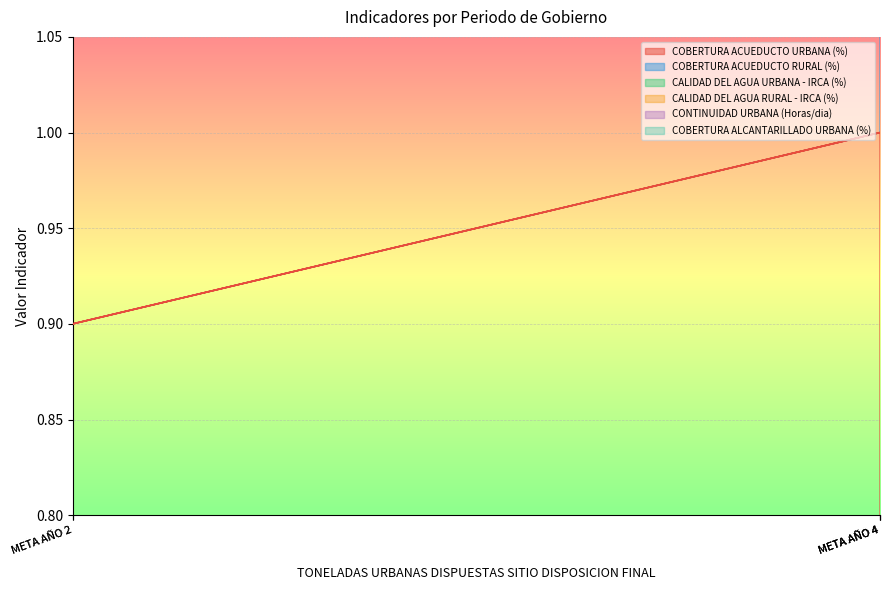

True or false: CALIDAD DEL AGUA RURAL - IRCA (%) and CALIDAD DEL AGUA URBANA - IRCA (%) cross at least once.

False